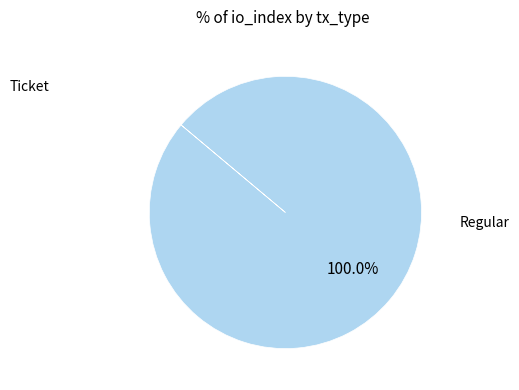

Is there any slice that represents more than half of the pie?

Yes